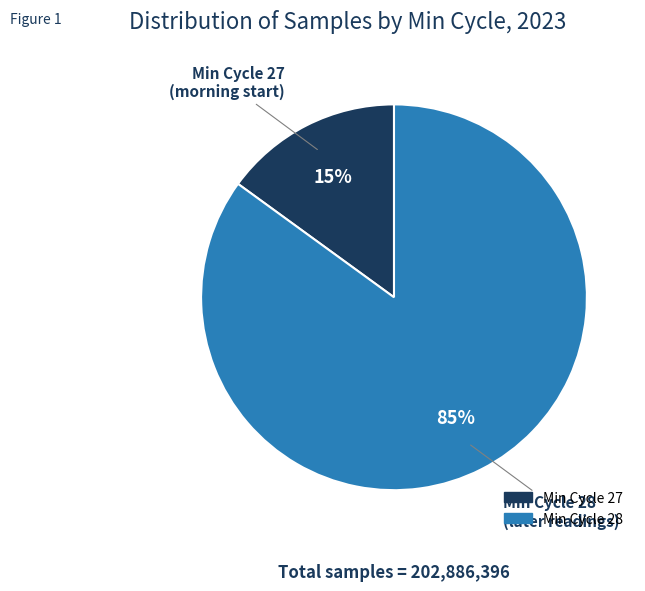

Does any single category account for the majority?

Yes